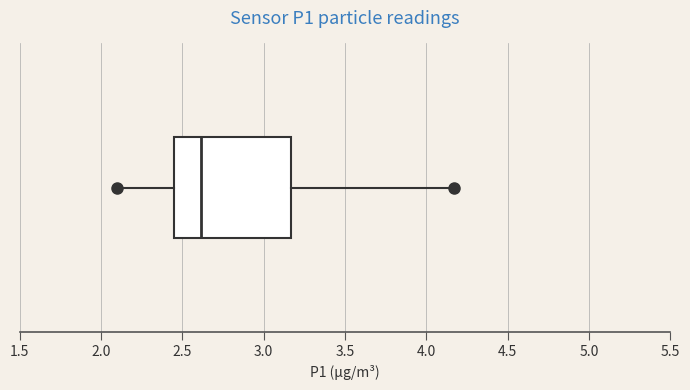

Where is the right edge of the box on the x-axis? The values are not printed on the chart, so give them approximately, as read against the axis.

3.15